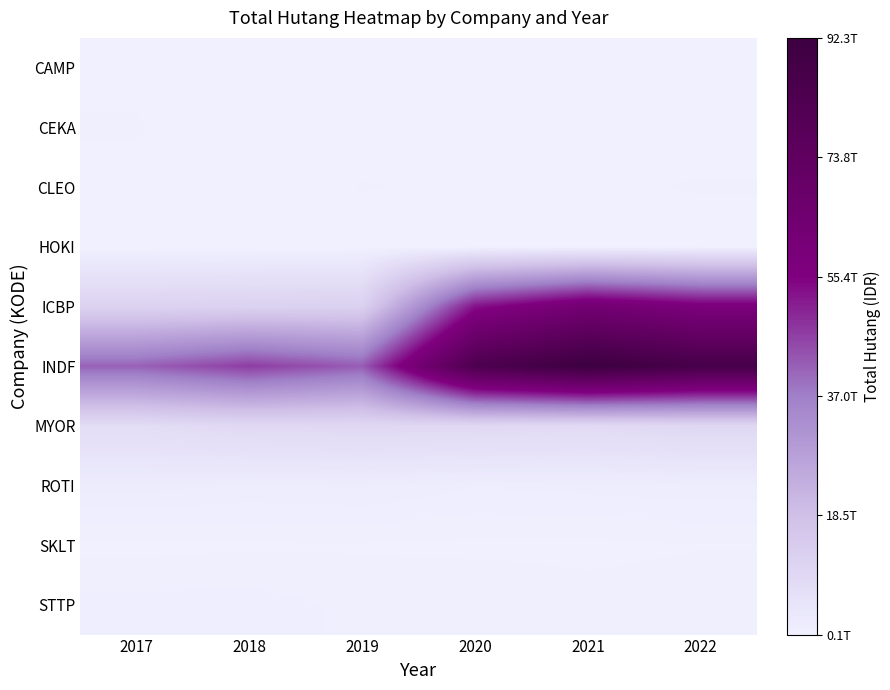

Reading left to right, transcribe all the data shown in this chart.

CAMP: 2017=373272941443	2018=118853215128	2019=122136752135	2020=125161736940	2021=119786398572	2022=133323429397
CEKA: 2017=489592257434	2018=192308466864	2019=261784845240	2020=305958833204	2021=310020233374	2022=168244583827
CLEO: 2017=362948247159	2018=198455391702	2019=478844867693	2020=416194010942	2021=346601683606	2022=508372748127
HOKI: 2017=100983030820	2018=195678977792	2019=207108590481	2020=240365954692	2021=313387193288	2022=142744113133
ICBP: 2017=11295184000000	2018=11660003000000	2019=12038210000000	2020=52842783000000	2021=63074704000000	2022=57832529000000
INDF: 2017=41298111000000	2018=46620996000000	2019=41996071000000	2020=83357830000000	2021=92285331000000	2022=86810262000000
MYOR: 2017=7561503434179	2018=9049161944940	2019=9137978611155	2020=9125978611155	2021=8557621869393	2022=9441466604896
ROTI: 2017=1739467993982	2018=1476909260772	2019=1589486465854	2020=1205569956974	2021=1321693219911	2022=1449163077319
SKLT: 2017=328714435982	2018=408057718435	2019=410463595860	2020=366908471713	2021=347288021564	2022=442535947408
STTP: 2017=957660374836	2018=984801863078	2019=733556075974	2020=775696860738	2021=618395061219	2022=662339075974